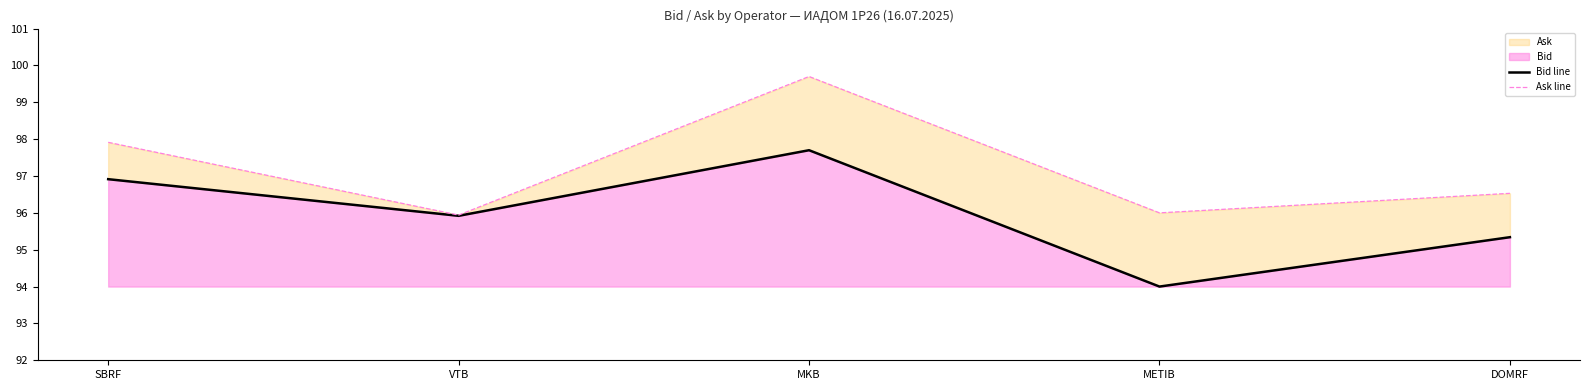

How many lines are shown in the chart?

2